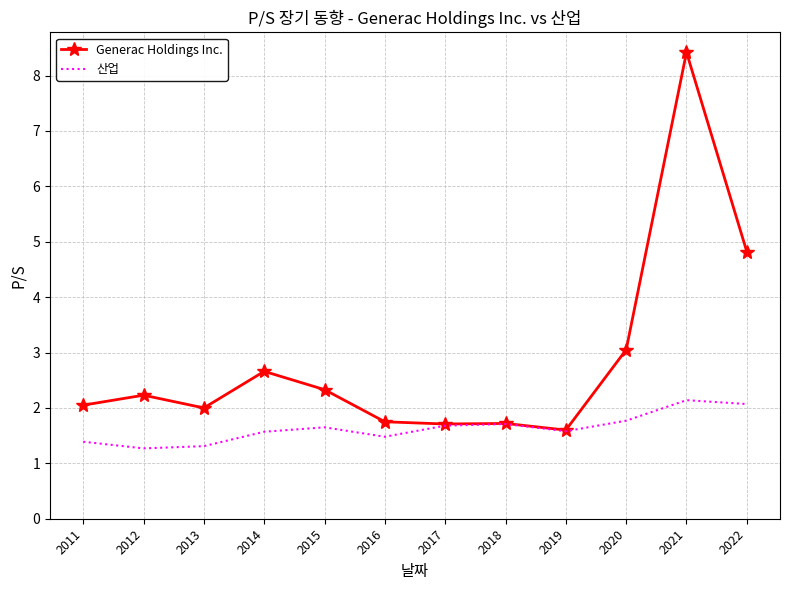

At which category does Generac Holdings Inc. reach its first local valley?

2013